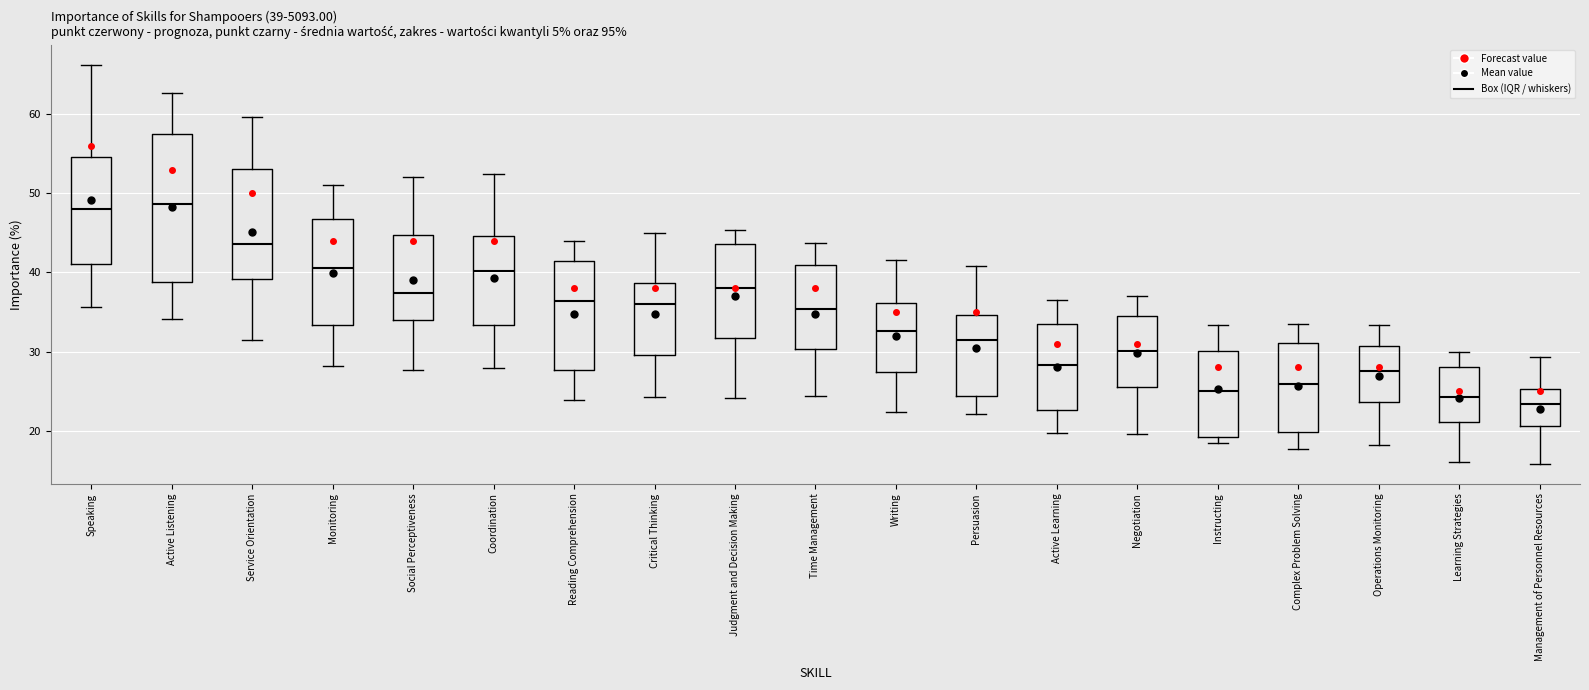

Comparing the boxes themselves (not the whiskers), which one is the tallest?

Active Listening